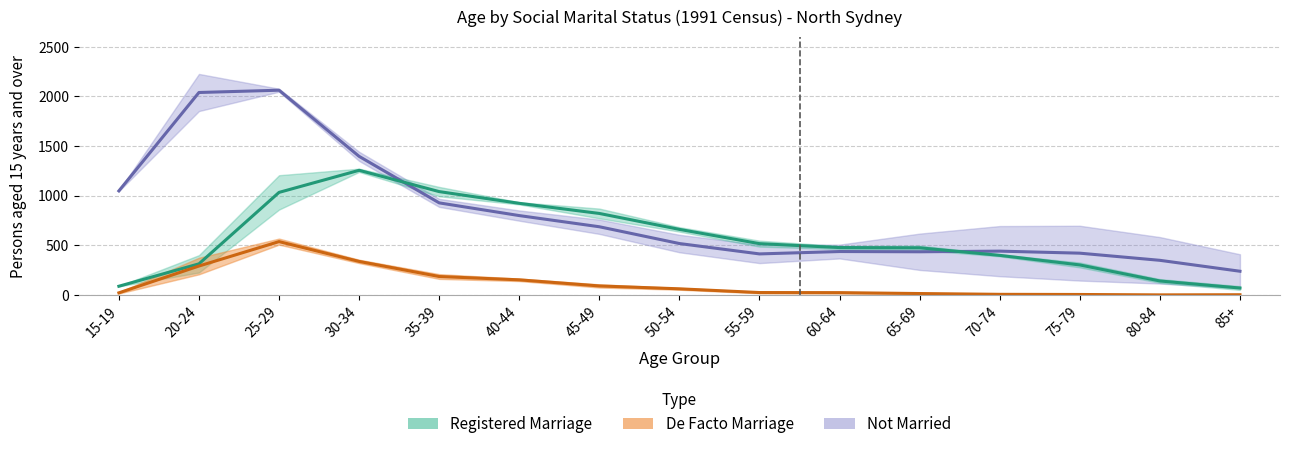

How many values in De Facto Males are above zero?

14